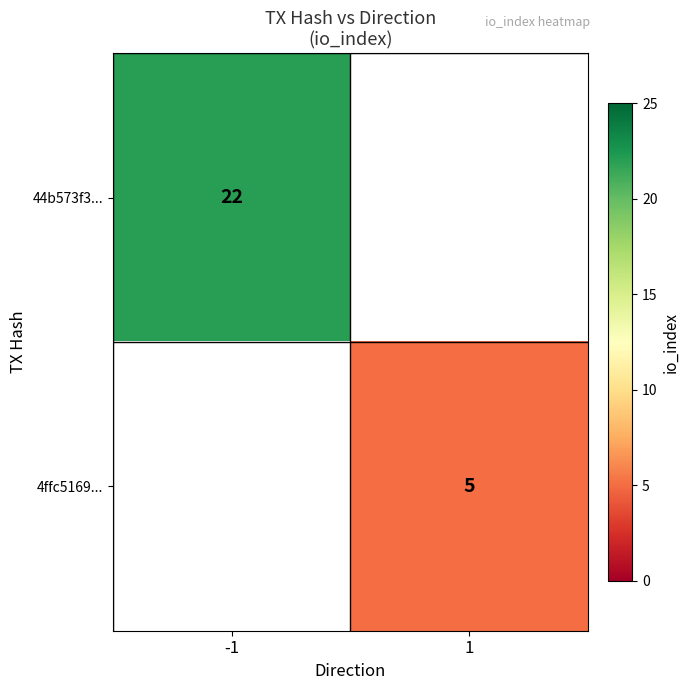

Count the number of data series in this chart.

2